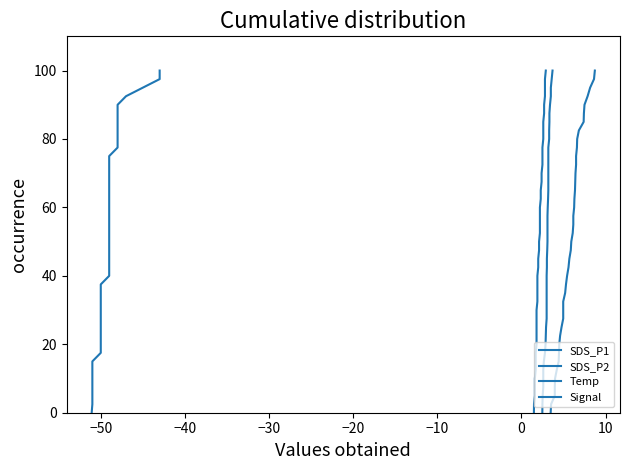

The value of Signal at 30 is -51.0. True or false?

True